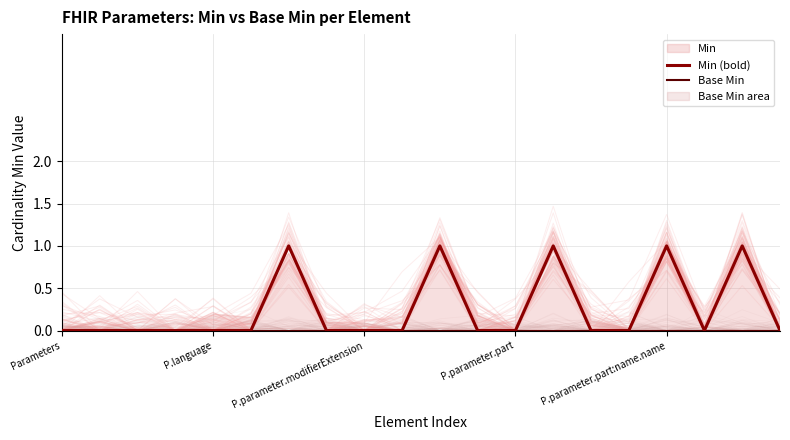

How many distinct data groups are displayed?

2